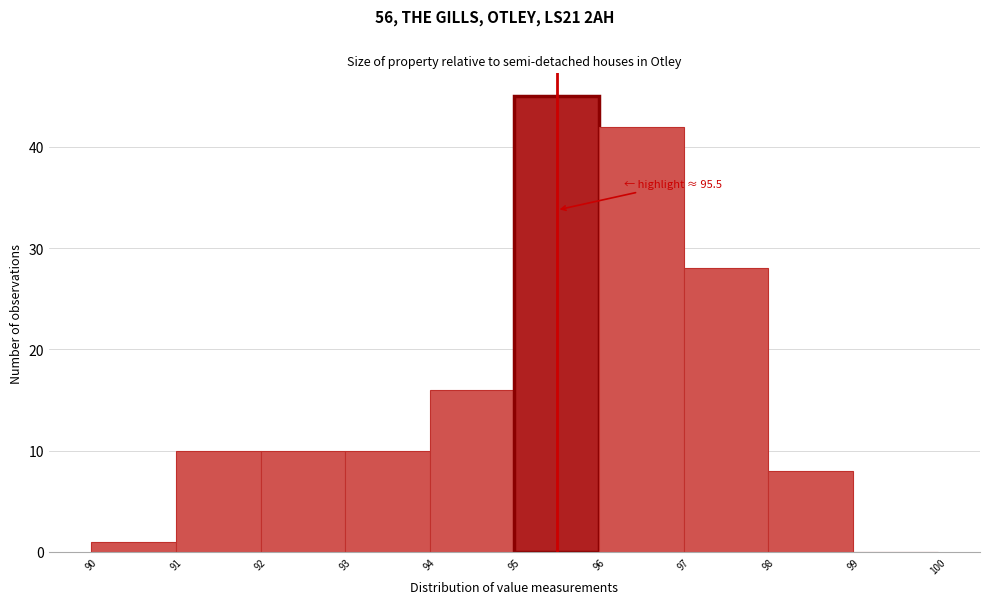

Which range on the x-axis has the tallest bar?

95 to 96